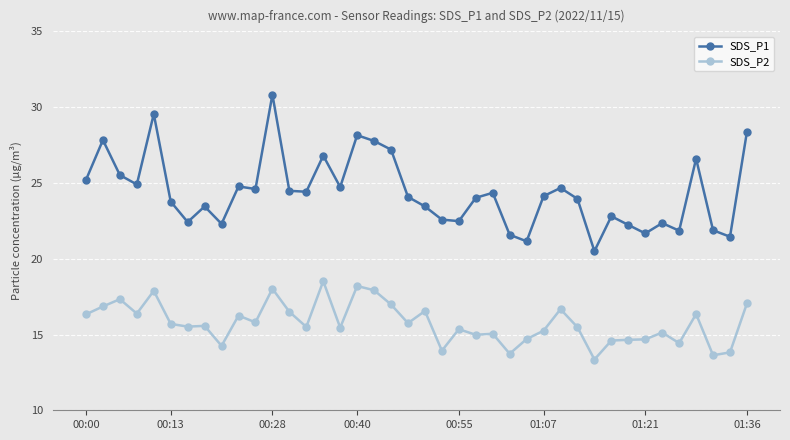

True or false: SDS_P1 and SDS_P2 intersect in this chart.

False